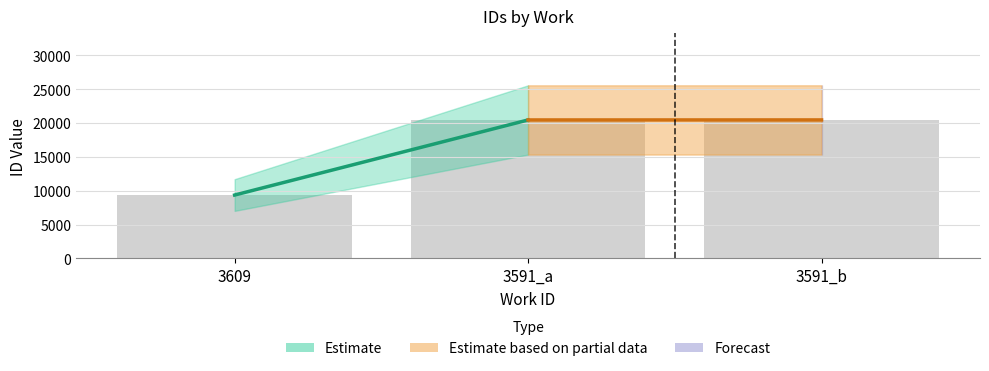

Which label corresponds to the smallest value in the chart?

3609